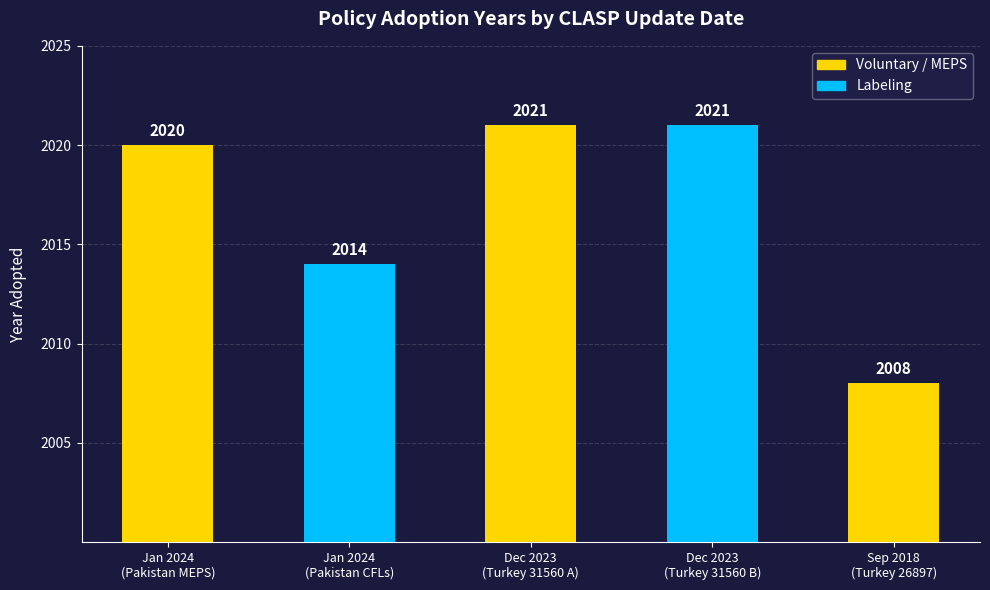

What is the approximate value at December 2023?

2021